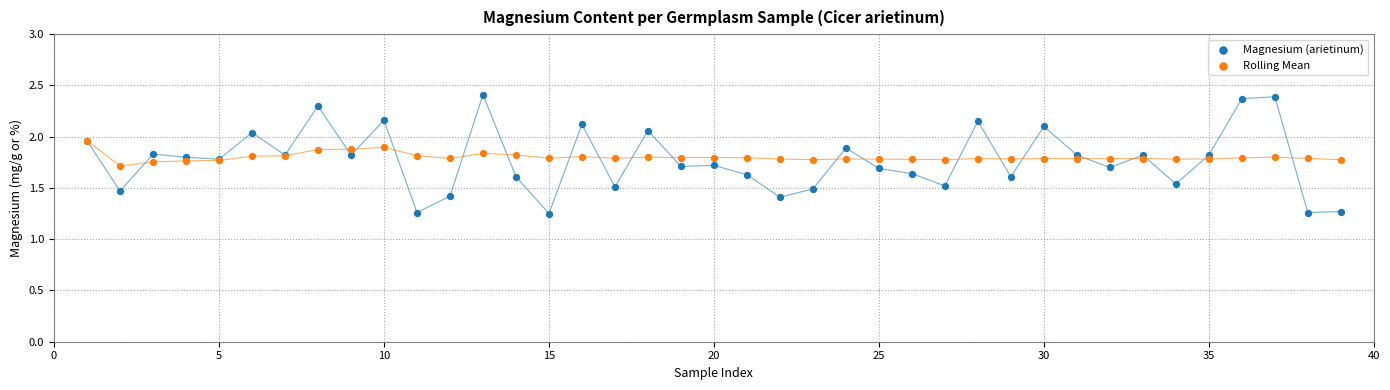

Which series reaches the minimum Y coordinate?

Magnesium (arietinum)